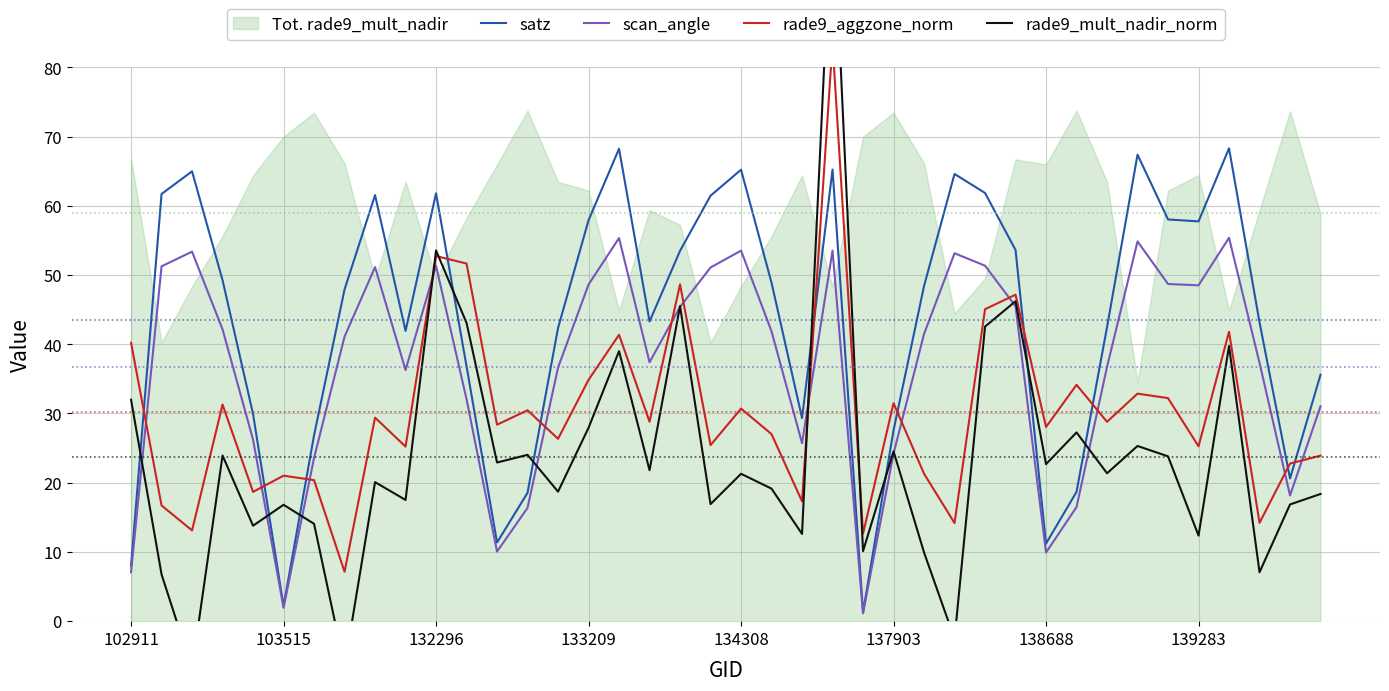

How many lines are shown in the chart?

4